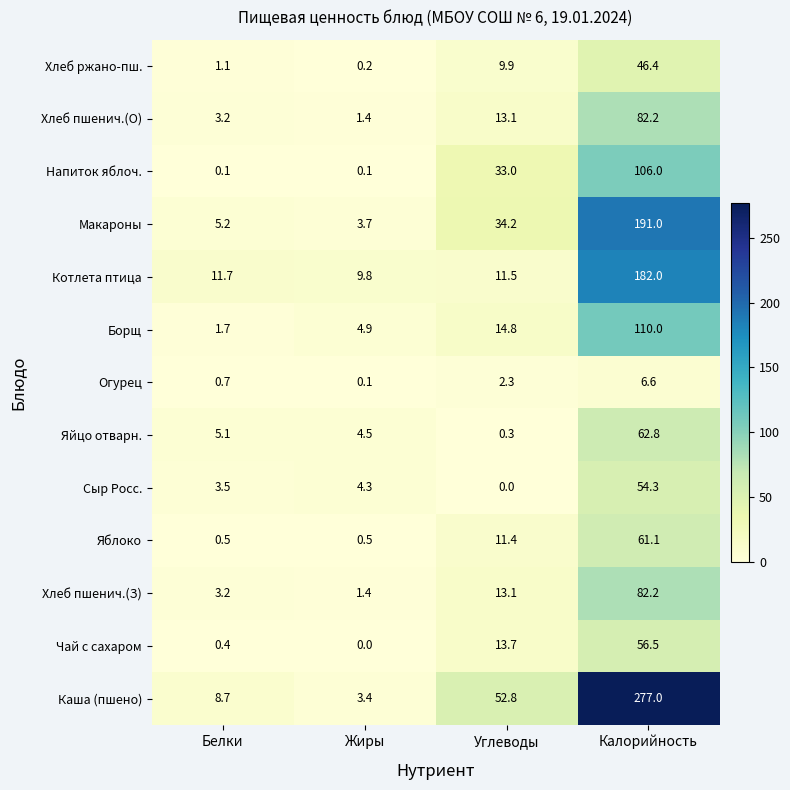

Rank the categories by Яйцо отварн. value from highest to lowest.

Калорийность, Белки, Жиры, Углеводы